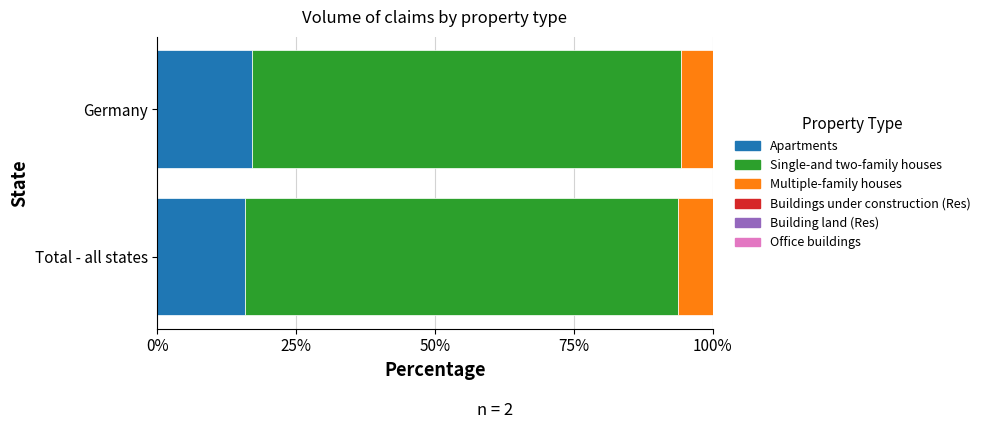

The value of Apartments at Total - all states is 4.0. True or false?

False